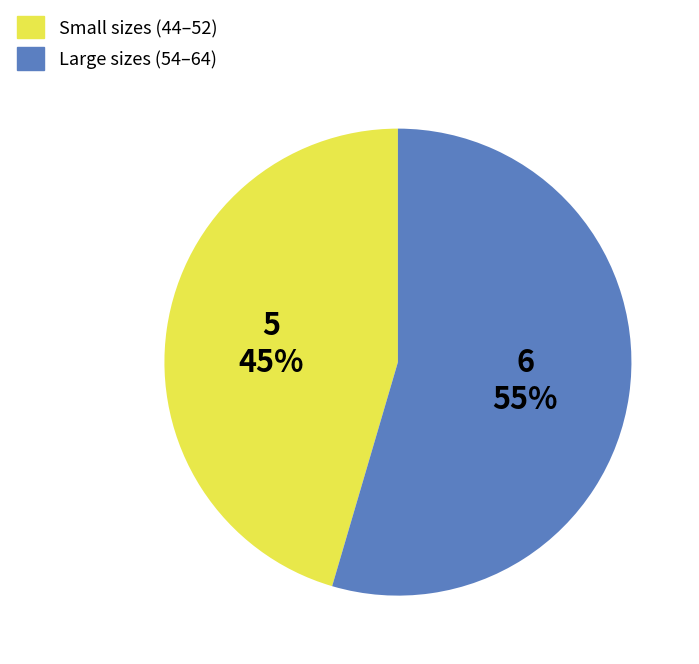

How many segments does this pie chart have?

2